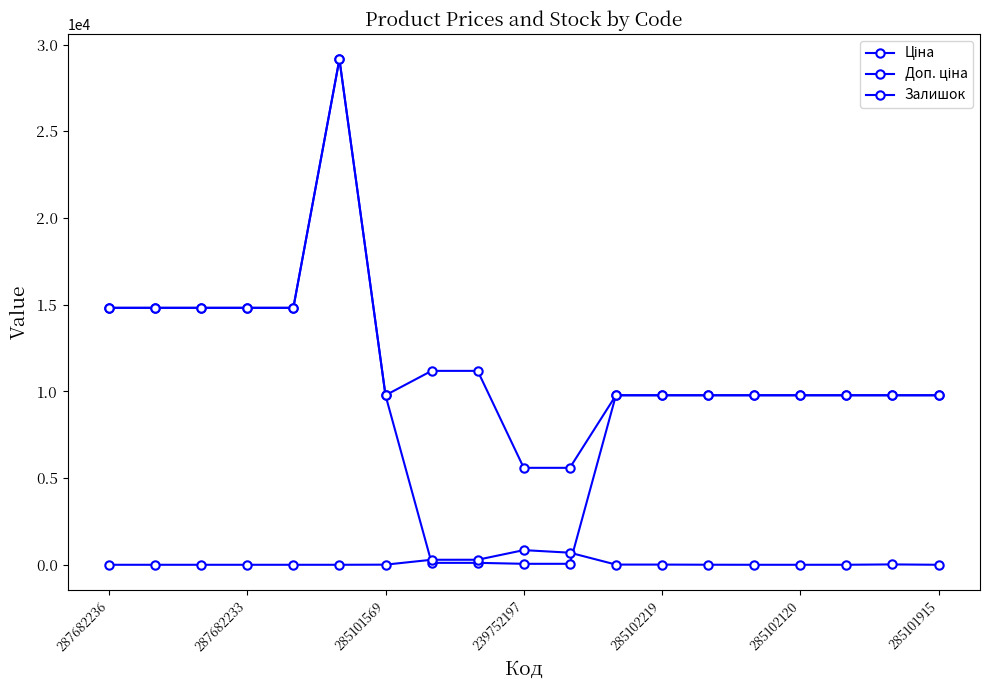

What is the difference between the second highest and minimum values in the Залишок series?

698.0